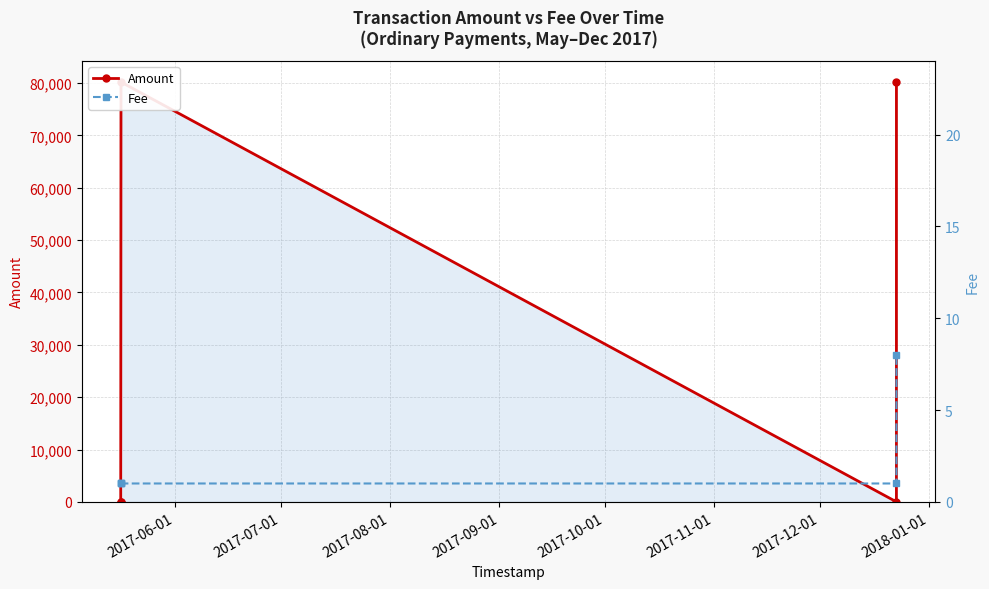

True or false: Fee has more than 0 interior local peaks.

False